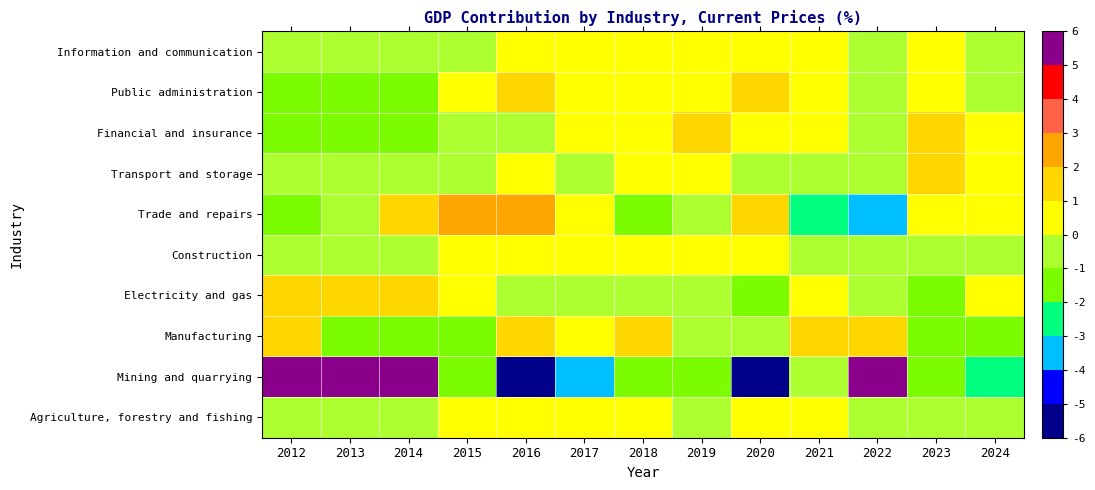

Rank the series by their maximum value, from lowest to highest.

Agriculture, forestry and fishing, Information and communication, Construction, Transport and storage, Financial and insurance, Electricity and gas, Public administration, Manufacturing, Trade and repairs, Mining and quarrying